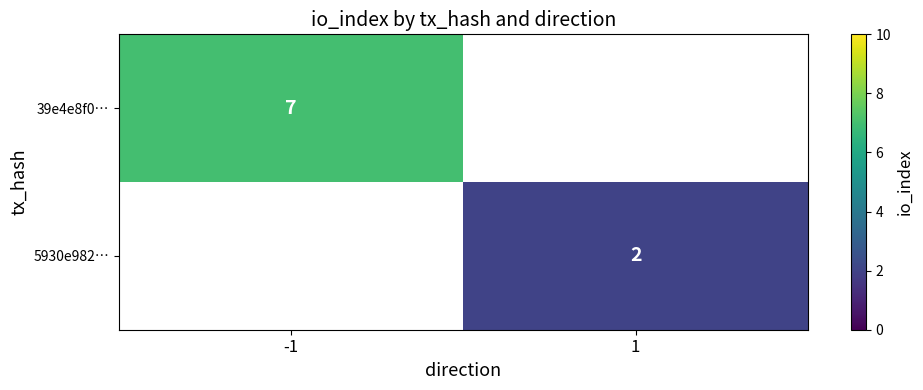

True or false: 39e4e8f0… has a value of 4 at -1.

False